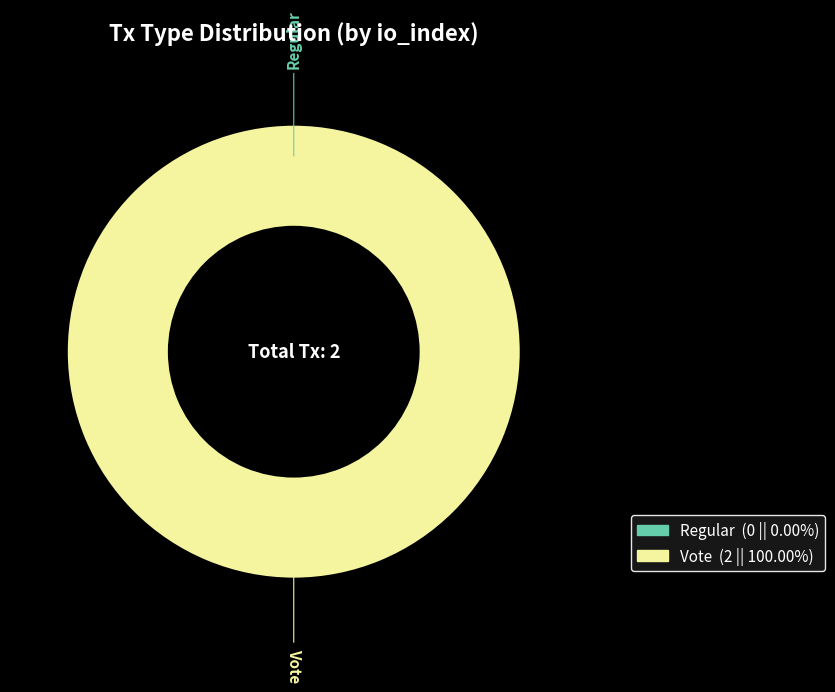

To the nearest percent, what portion does Vote represent?

100%